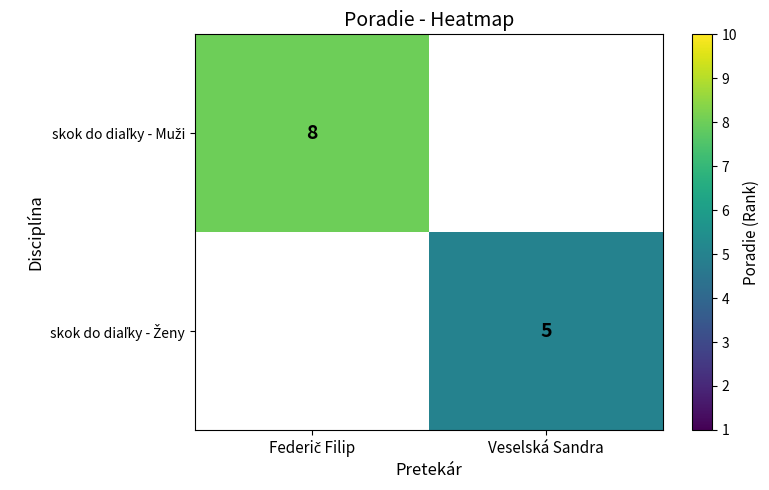

Count the number of categories in the chart.

2